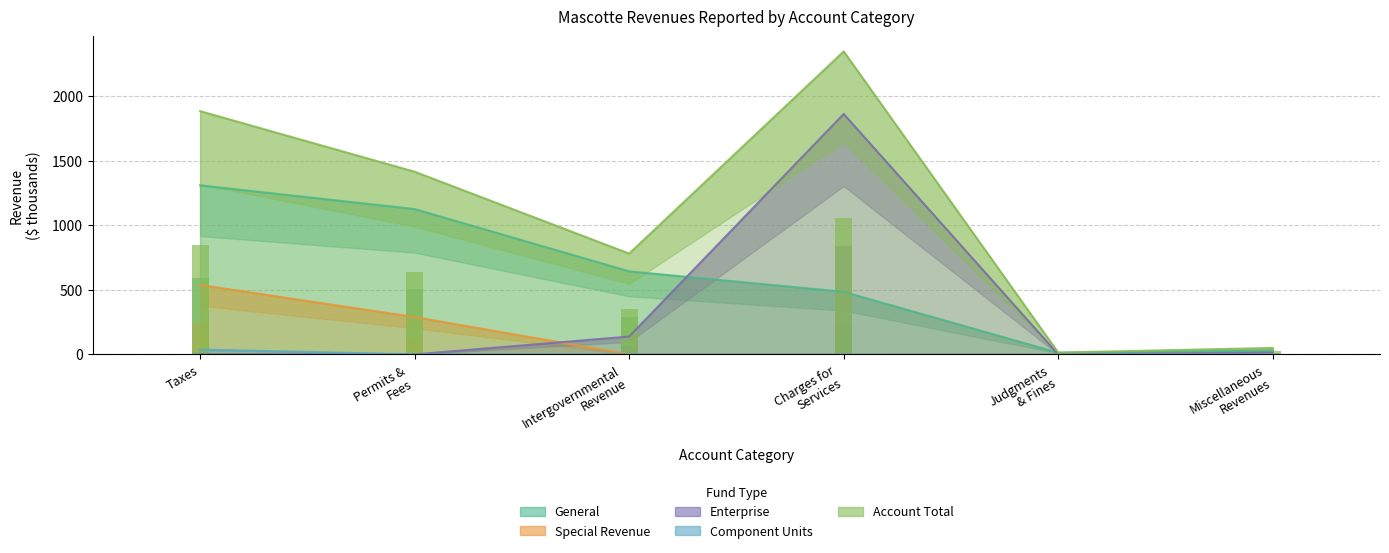

What is the label of the 4th bar from the left?

Charges for Services